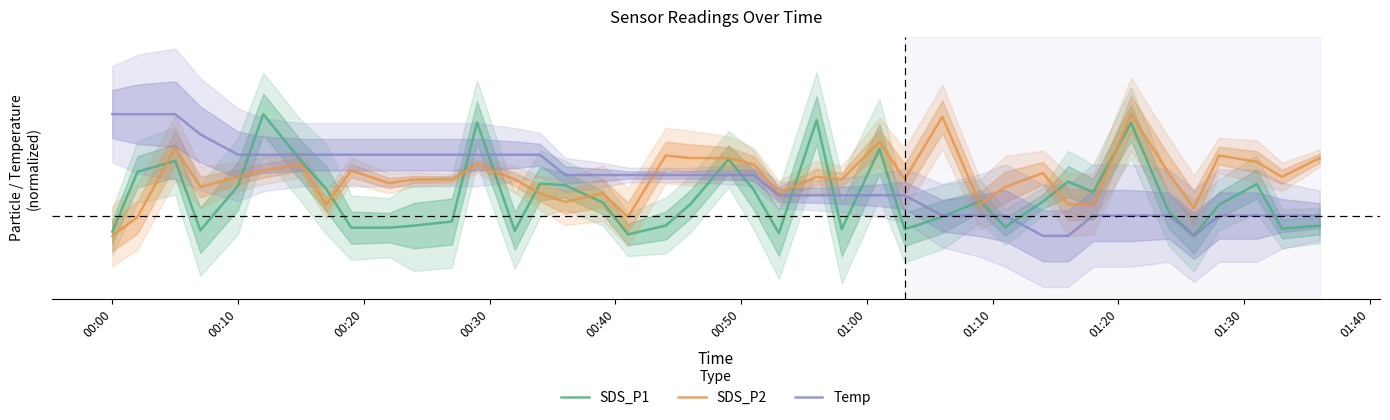

What is the difference between the maximum and minimum values in the SDS_P1 series?

0.1